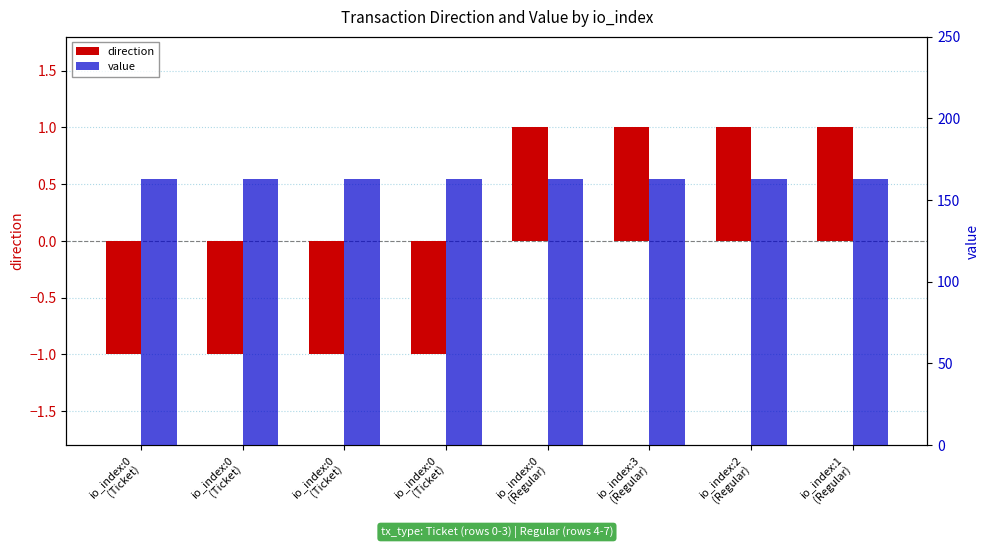

What is the total value across all series at io_index:2
(Regular)?

163.9